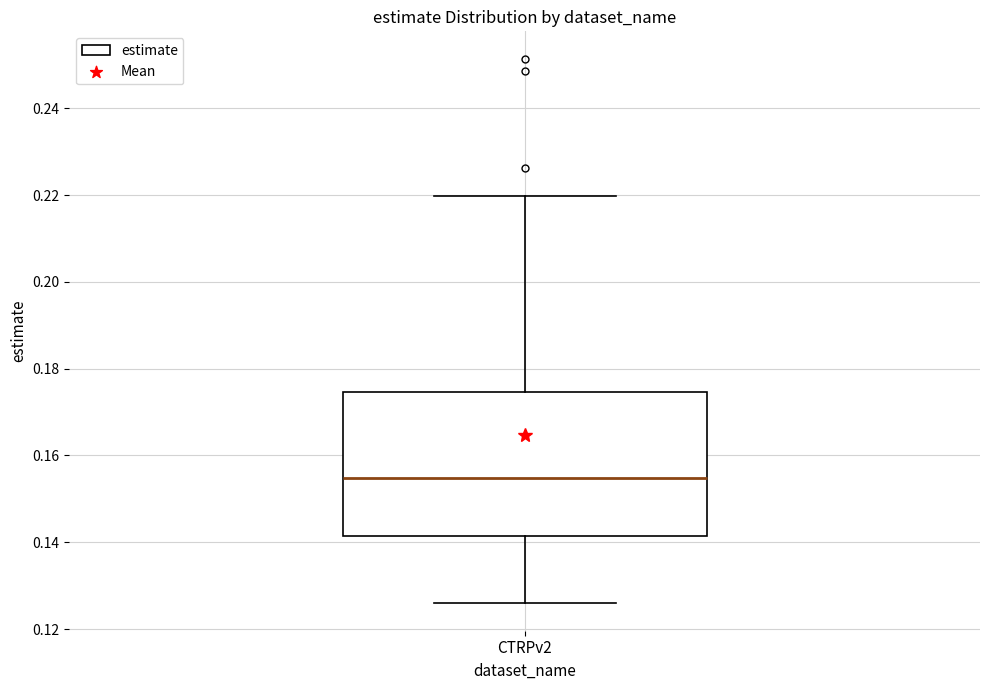

Transcribe this box plot: give where the median line is, the range the box spans, and where the two whiskers end, as read against the y-axis. The values are not printed on the chart, so give them approximately, as read against the axis.

median 0.154, box 0.142 to 0.174, whiskers 0.126 to 0.220